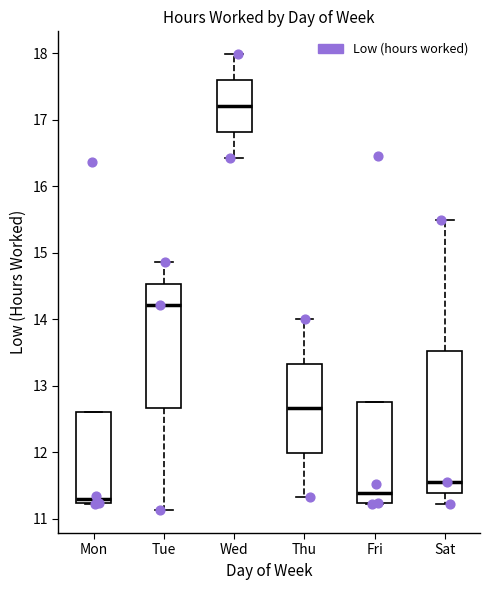

Reading left to right, read every box against the y-axis: the position of its median line, the range the box covers, and the ends of its whiskers. The values are not printed on the chart, so give them approximately, as read against the axis.

Mon: median 11.3, box 11.2 to 12.6, whiskers 11.2 to 12.6
Tue: median 14.2, box 12.7 to 14.5, whiskers 11.1 to 14.9
Wed: median 17.2, box 16.8 to 17.6, whiskers 16.4 to 18.0
Thu: median 12.7, box 12.0 to 13.3, whiskers 11.3 to 14.0
Fri: median 11.4, box 11.2 to 12.8, whiskers 11.2 to 12.8
Sat: median 11.6, box 11.4 to 13.5, whiskers 11.2 to 15.5